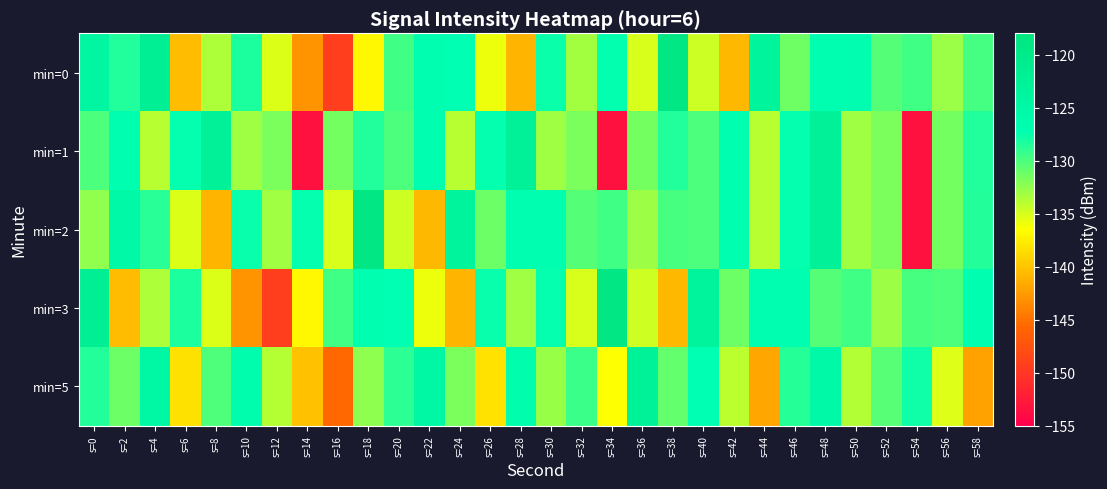

What is the spread (max minus min) of values at s=12?

17.6